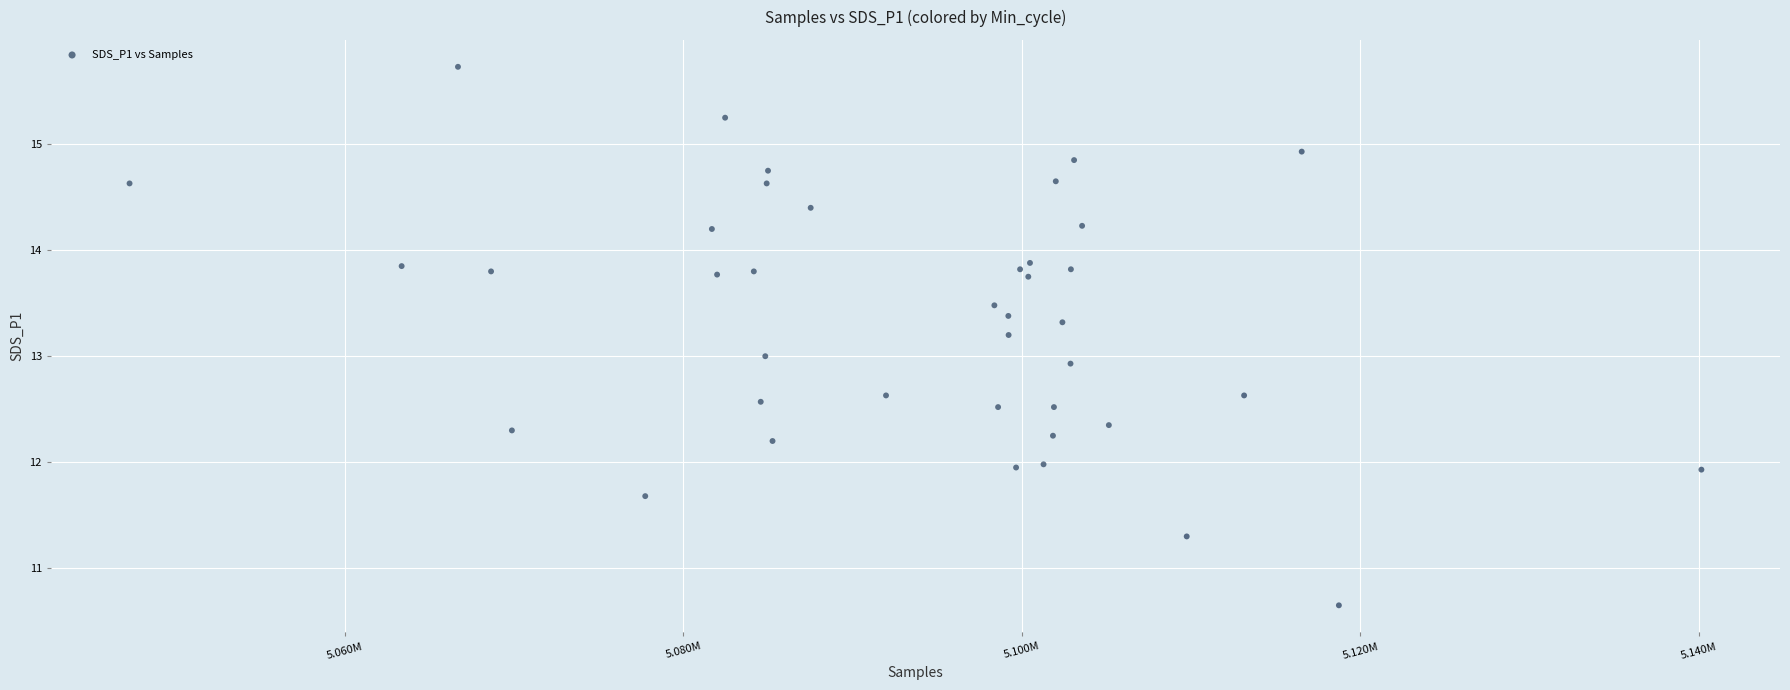

What is the range of Y values (max minus min)?

5.1